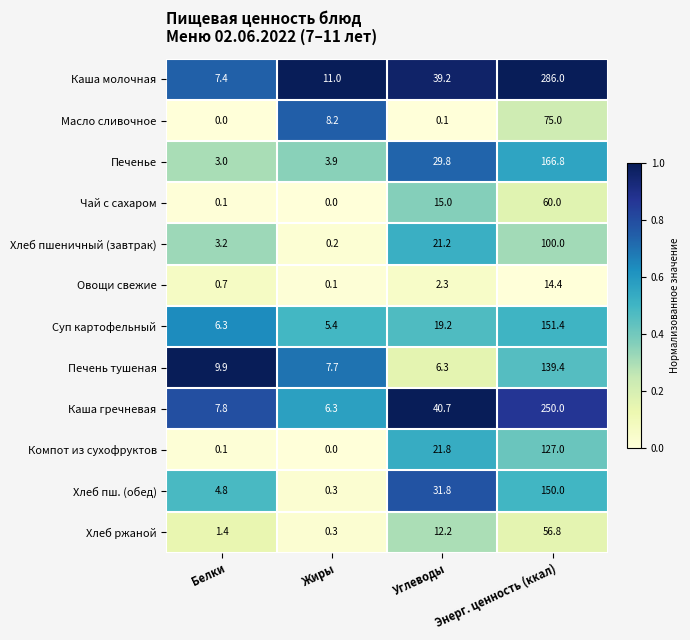

What is the maximum value shown in the chart?

286.0